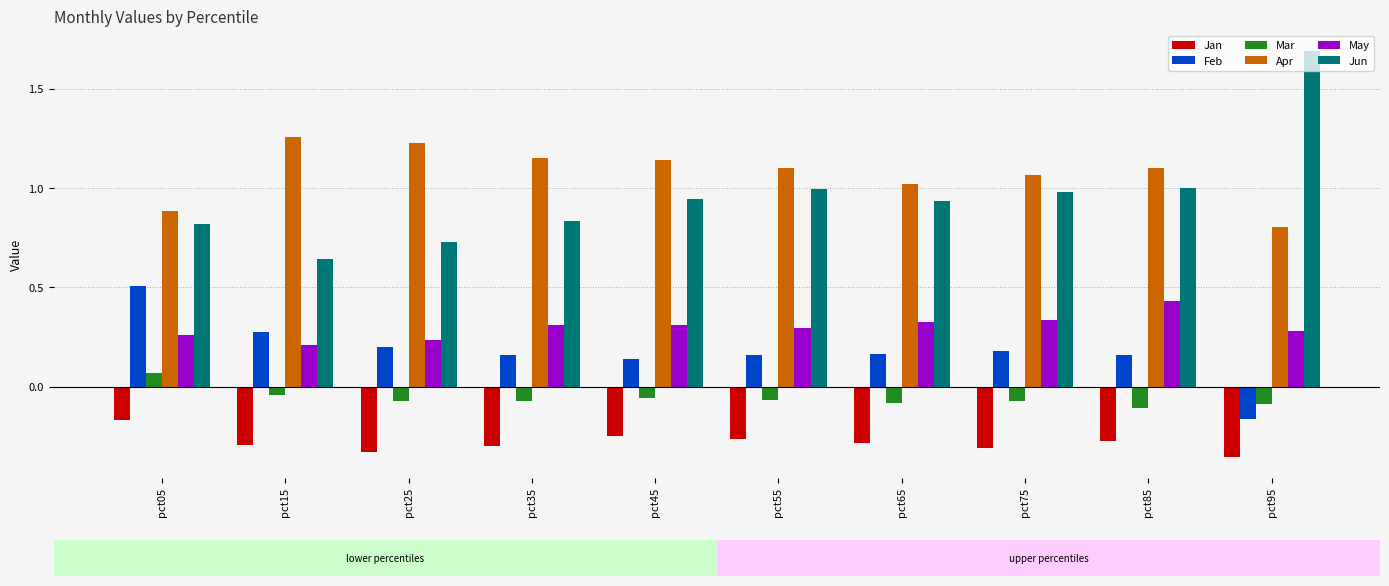

Rank the series by their maximum value, from lowest to highest.

Jan, Mar, May, Feb, Apr, Jun